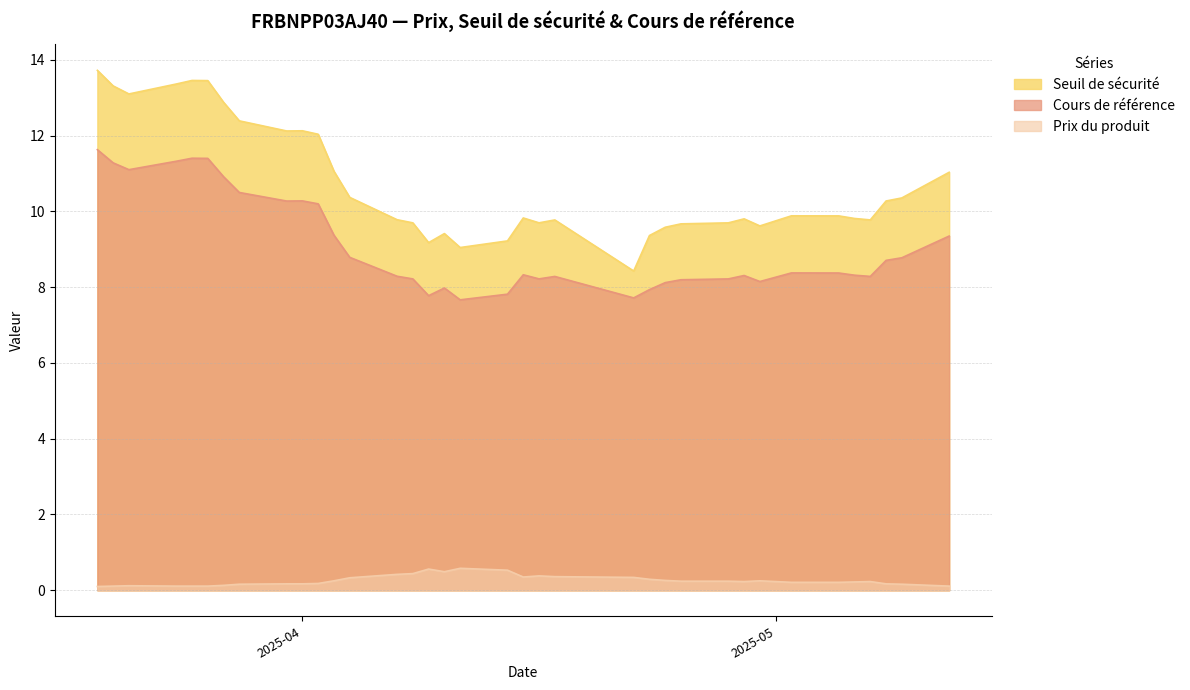

What is the difference between the Prix du produit values at 2025-03-21 and 2025-04-29?

0.1